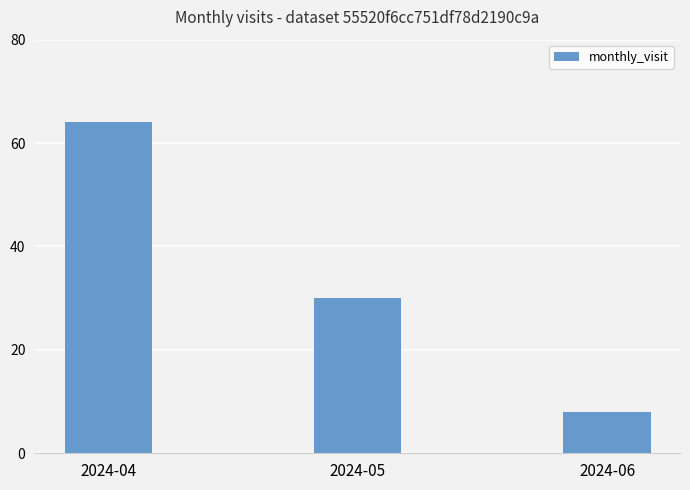

What is the value of the 3rd bar from the left?

8